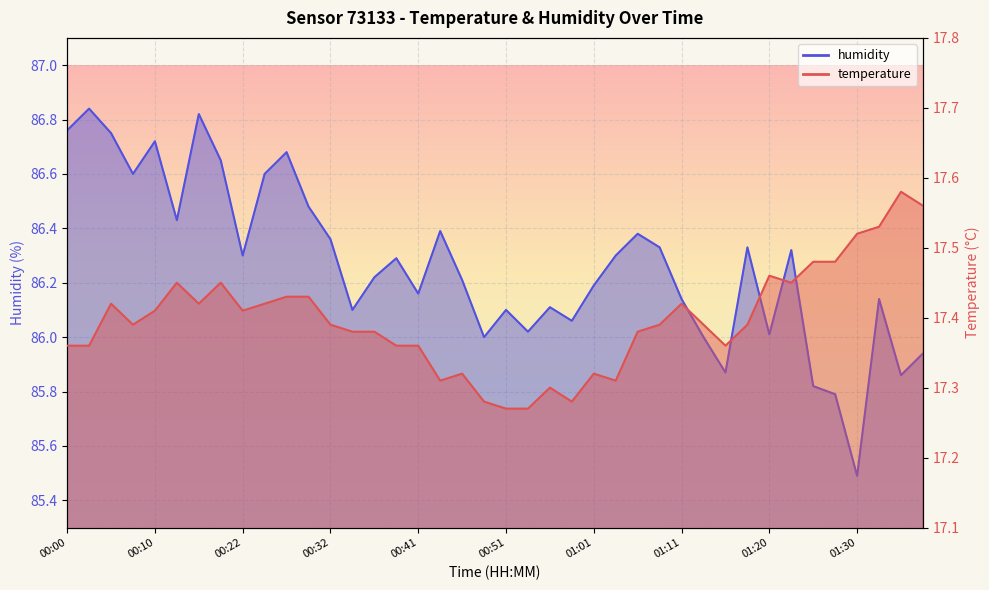

Between 00:02 and 01:08, which is larger?

01:08